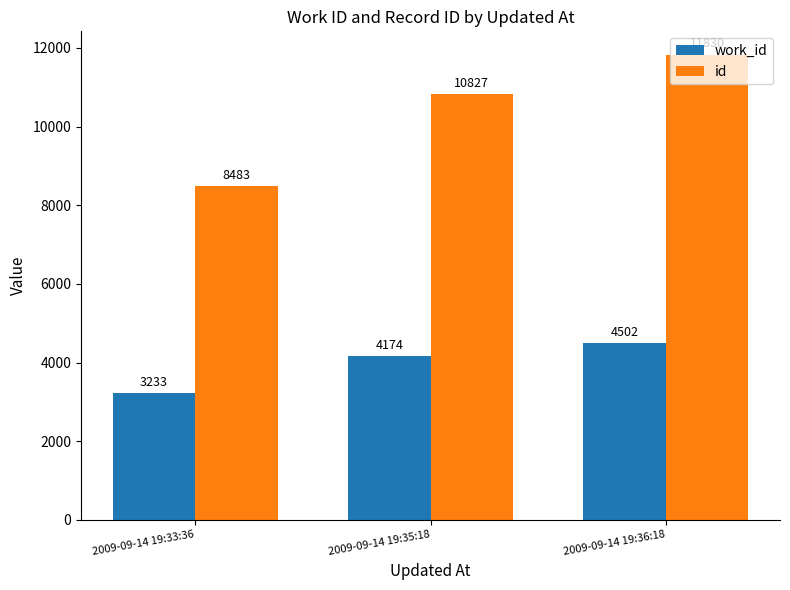

What is the sum of the id values at 2009-09-14 19:35:18 and 2009-09-14 19:33:36?

19310